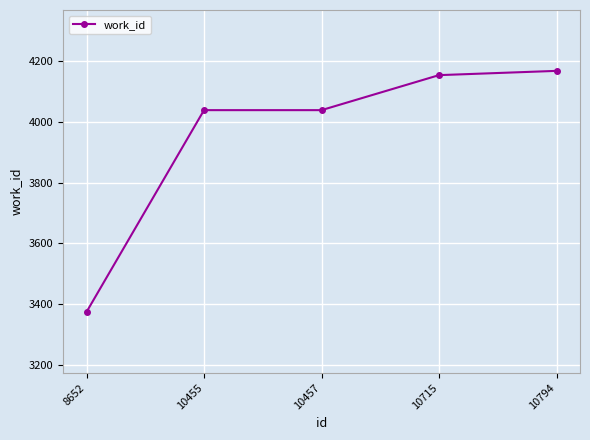

What is the difference between the maximum and minimum values?

792